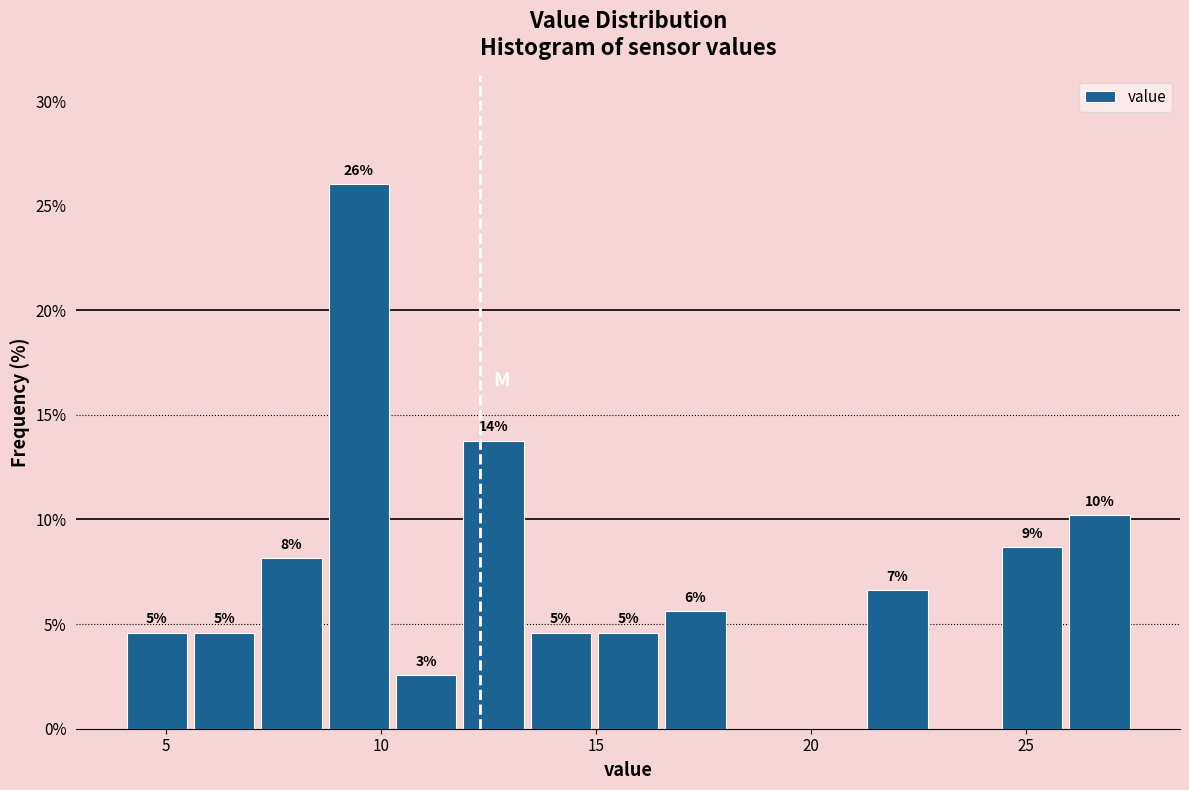

Read against the x-axis, roughly where is the centre of the tallest bar?

9.5